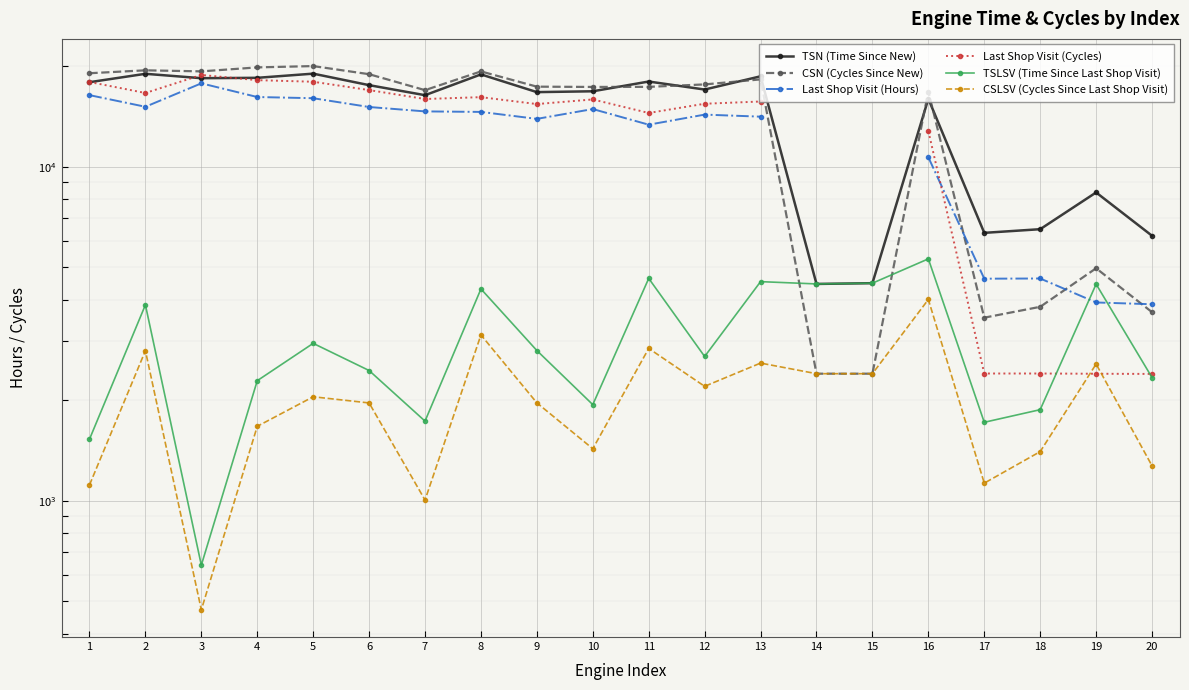

How many distinct data groups are displayed?

6